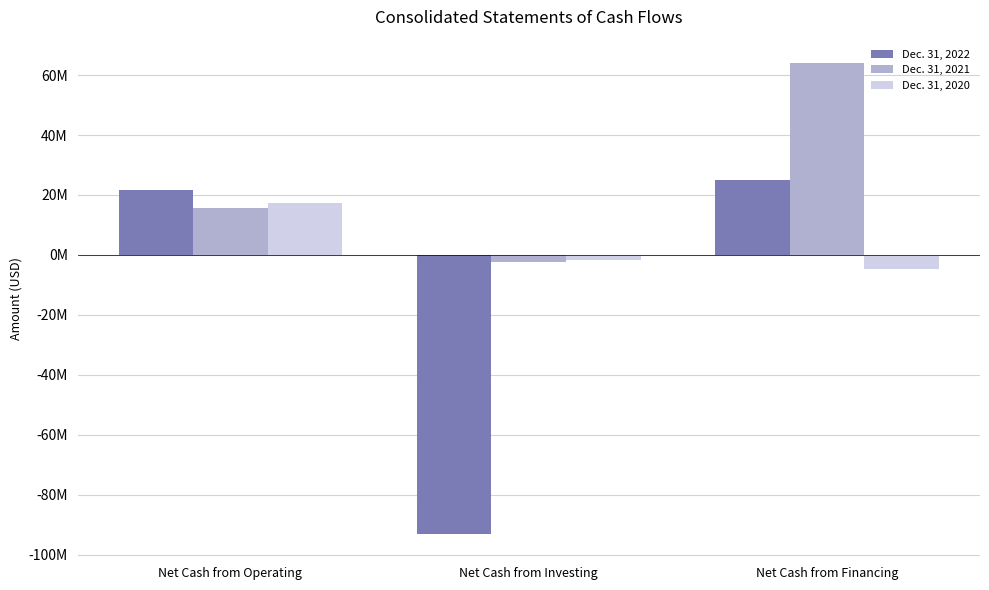

What is the spread (max minus min) of values at Net Cash from Operating?

5756569